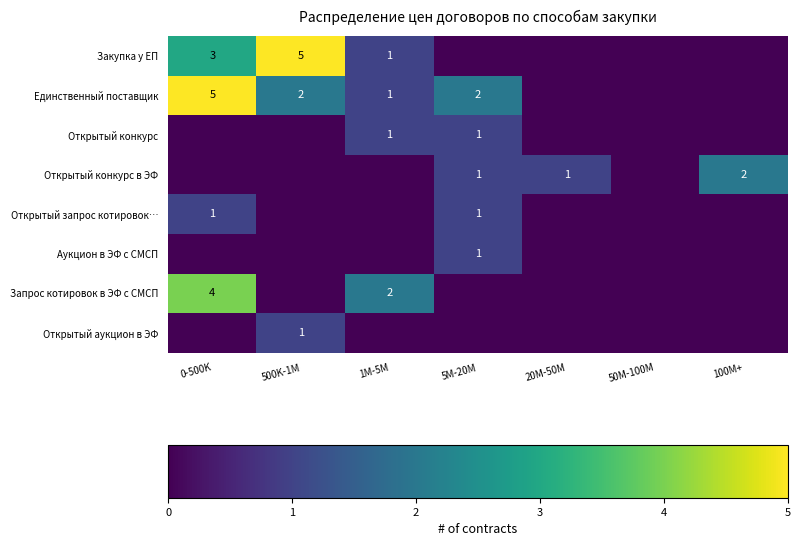

What is the total value across all series at 500K-1M?

8